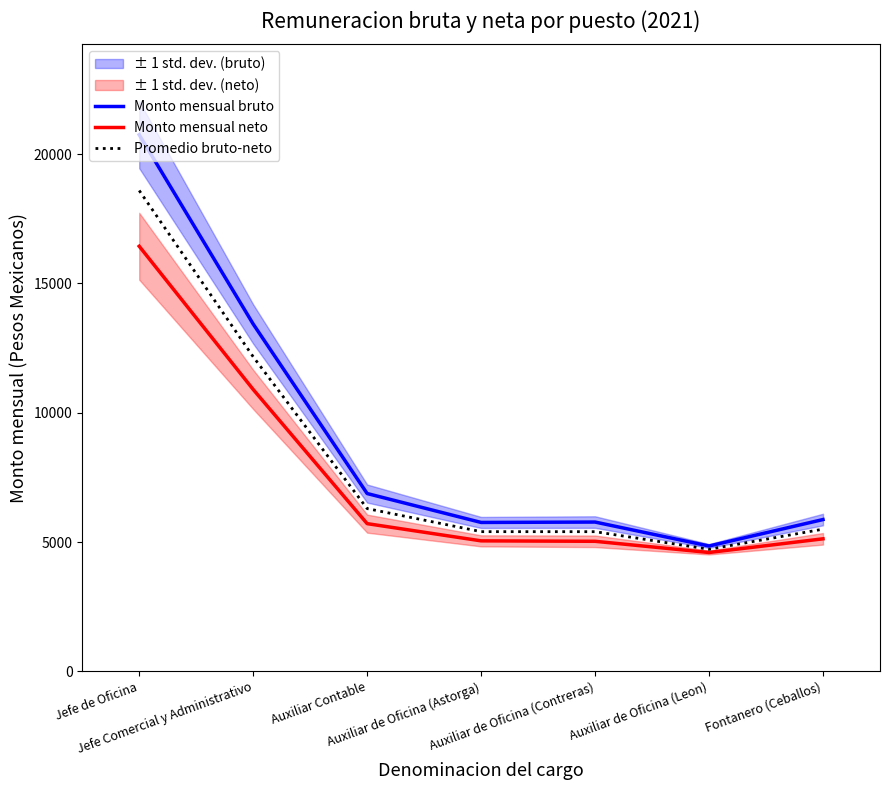

What position from the right is Jefe de Oficina?

7